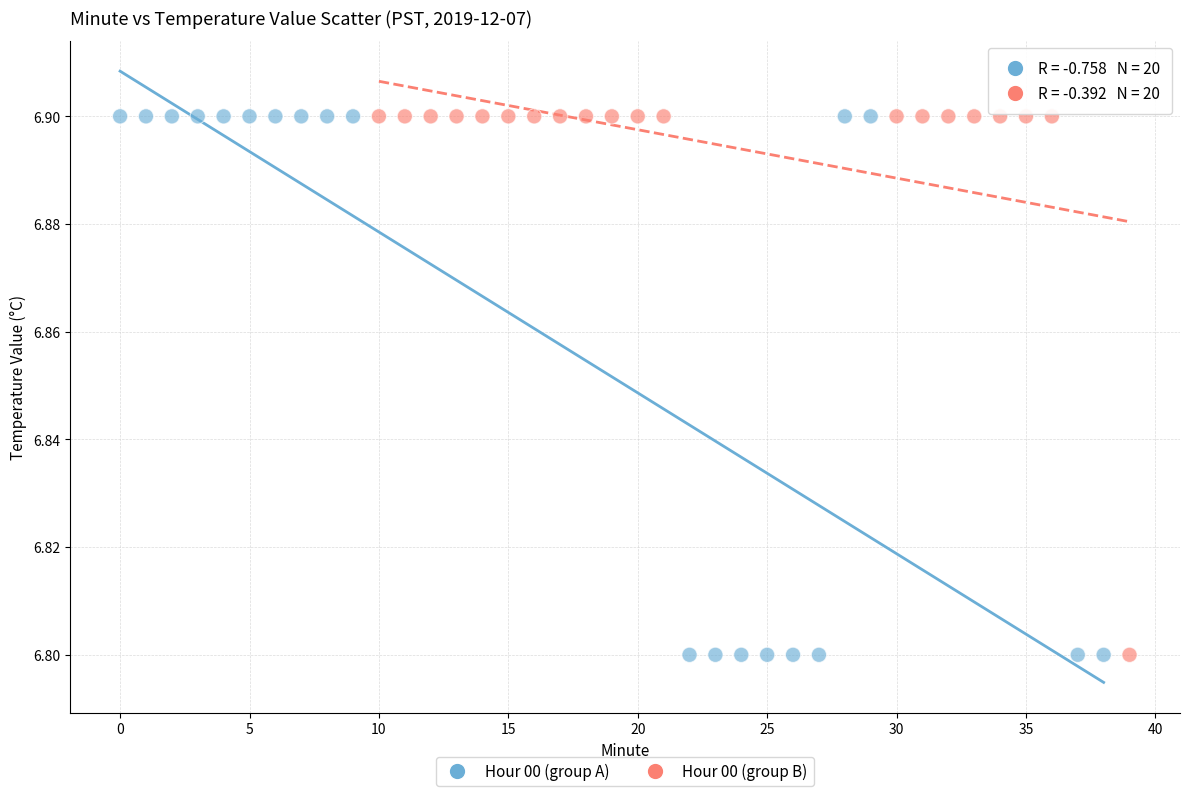

What are all the series names shown in the legend?

Hour 00 (group A), Hour 00 (group B)